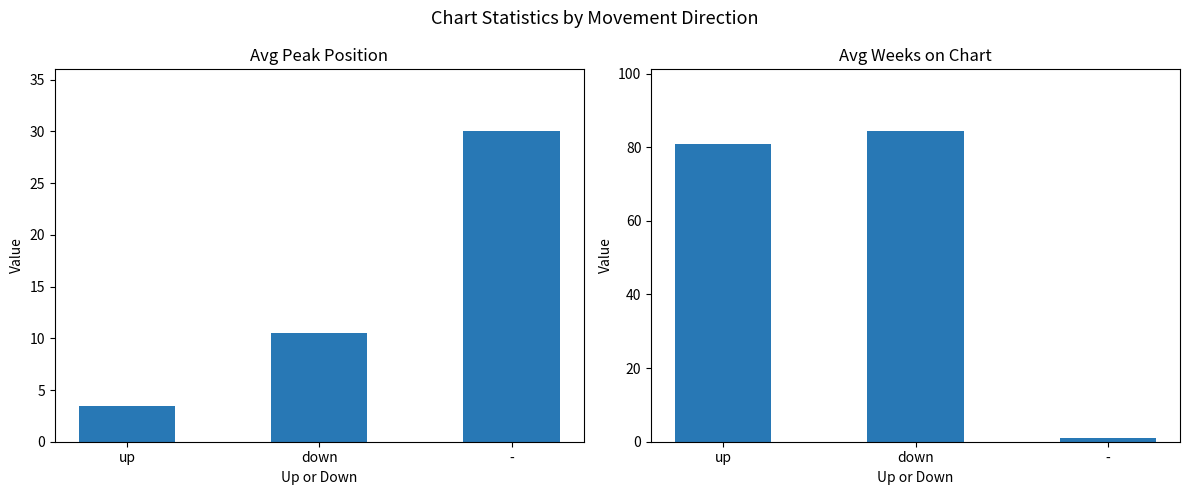

Which series changed the most between down and -?

Avg Weeks on Chart